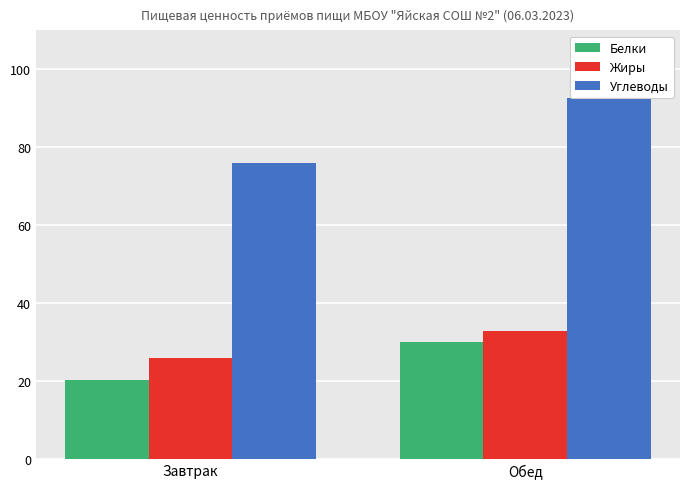

What is the difference between the maximum and minimum values in the Белки series?

9.8